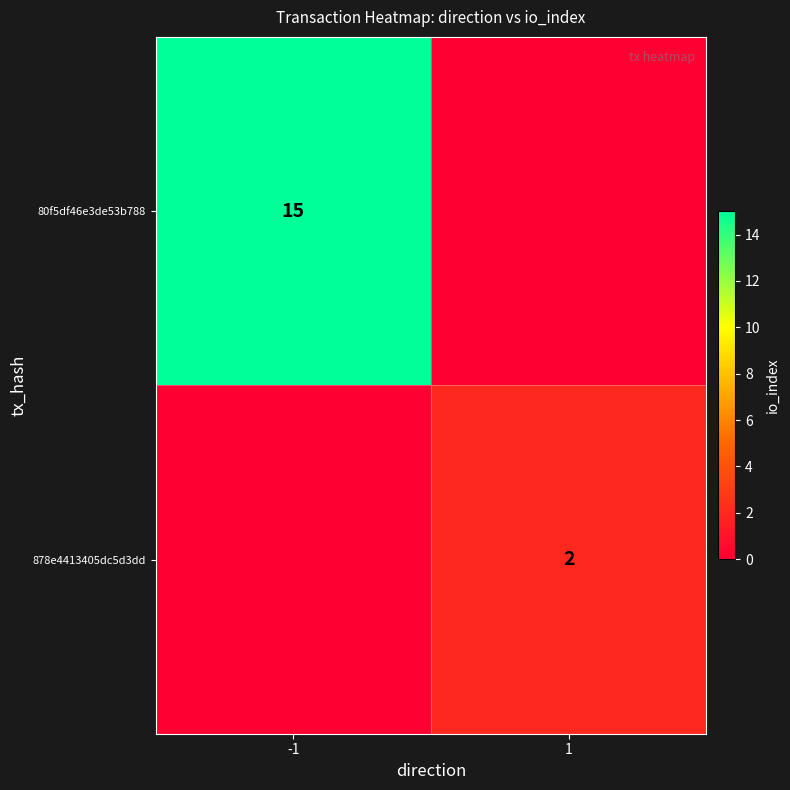

Is it true that 80f5df46e3de53b788 equals 15 at -1?

True